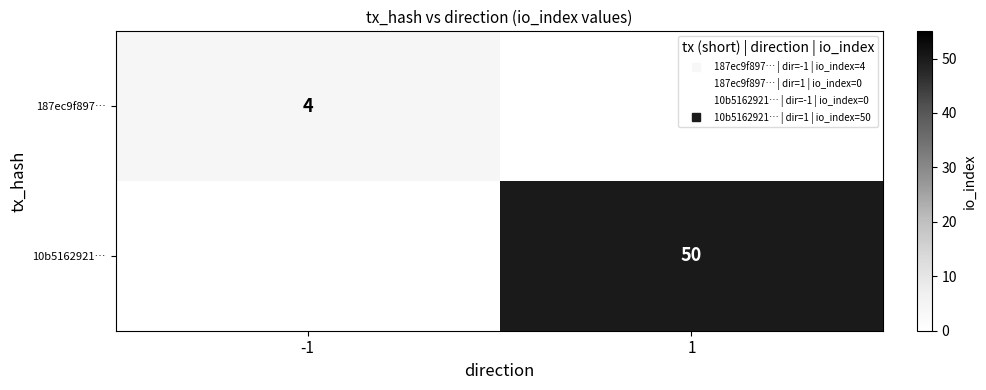

What is the total value across all series at 1?

50